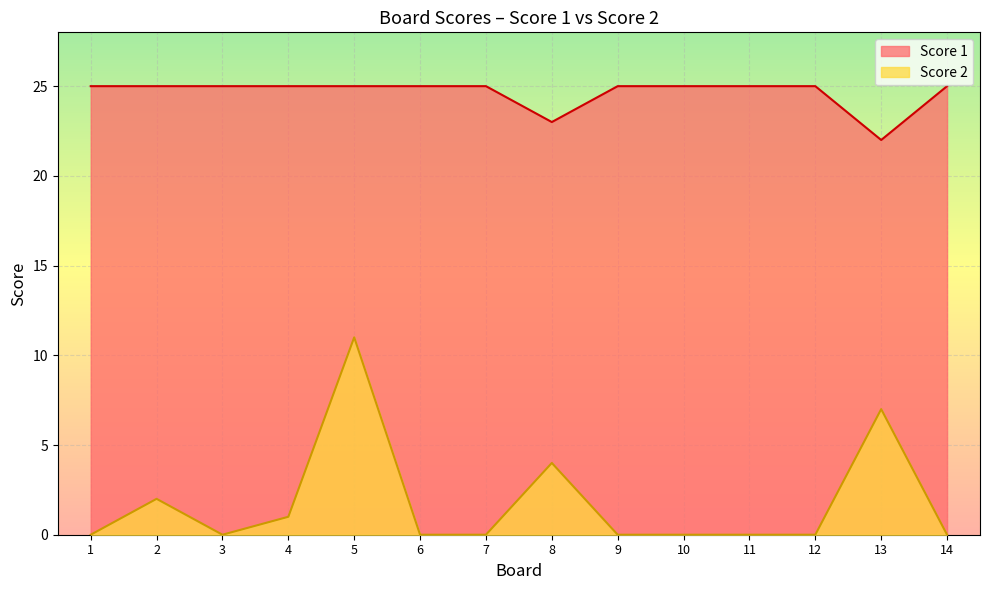

Which has a higher value, 14 or 6?

14